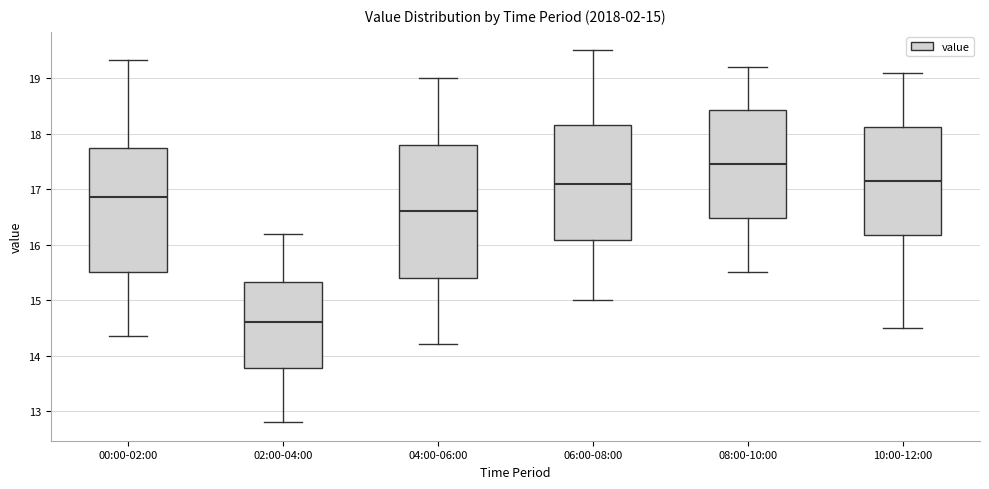

Which box has the highest median line?

08:00-10:00